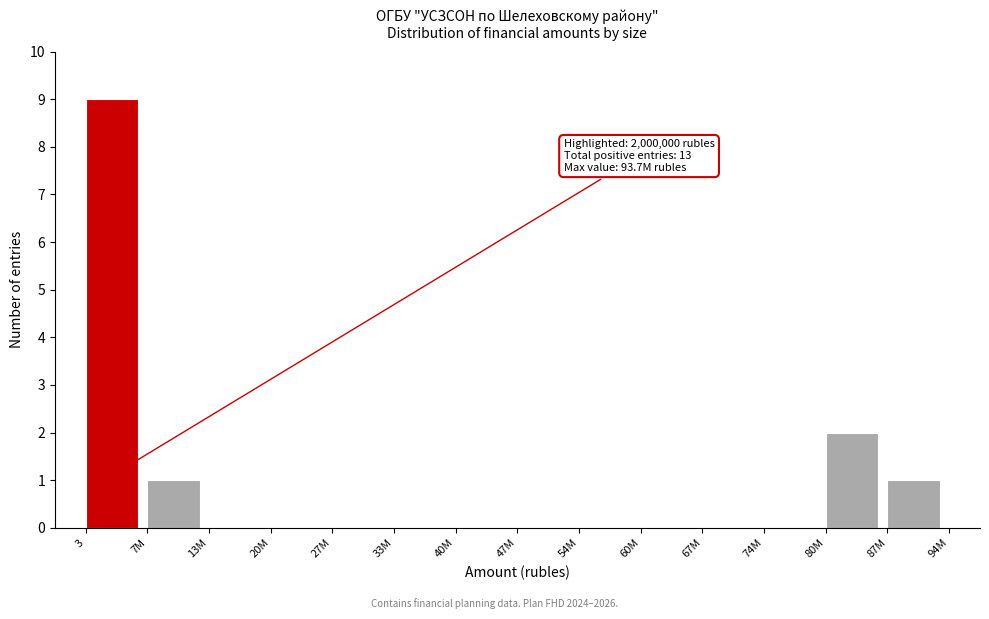

Reading left to right, list all the values displayed in this chart.

3=9	7M=1	13M=0	20M=0	27M=0	33M=0	40M=0	47M=0	54M=0	60M=0	67M=0	74M=0	80M=2	87M=1